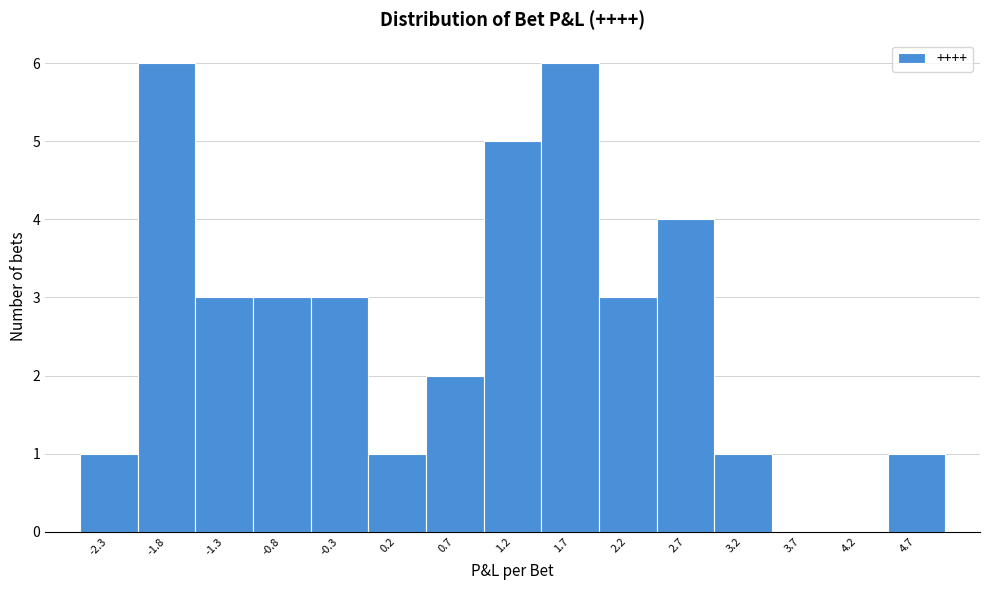

What is the height of the bar covering 1.00 to 1.50 on the x-axis? Neither the bar edges nor the heights are printed on the chart, so give them approximately, as read against the axes.

5